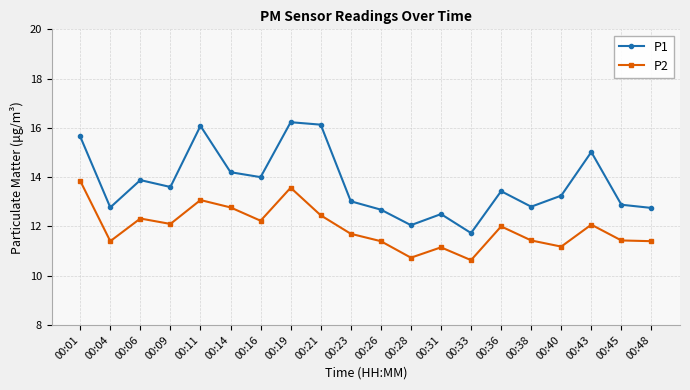

At 00:21, list the series in order from largest to smallest.

P1, P2